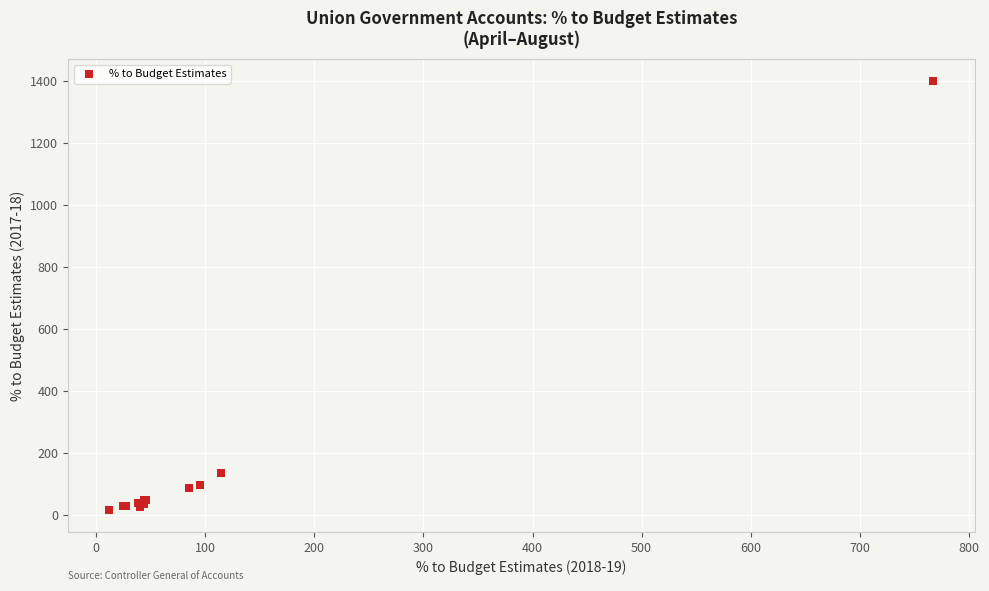

What Y value in the scatter plot is closest to 707?

134.2